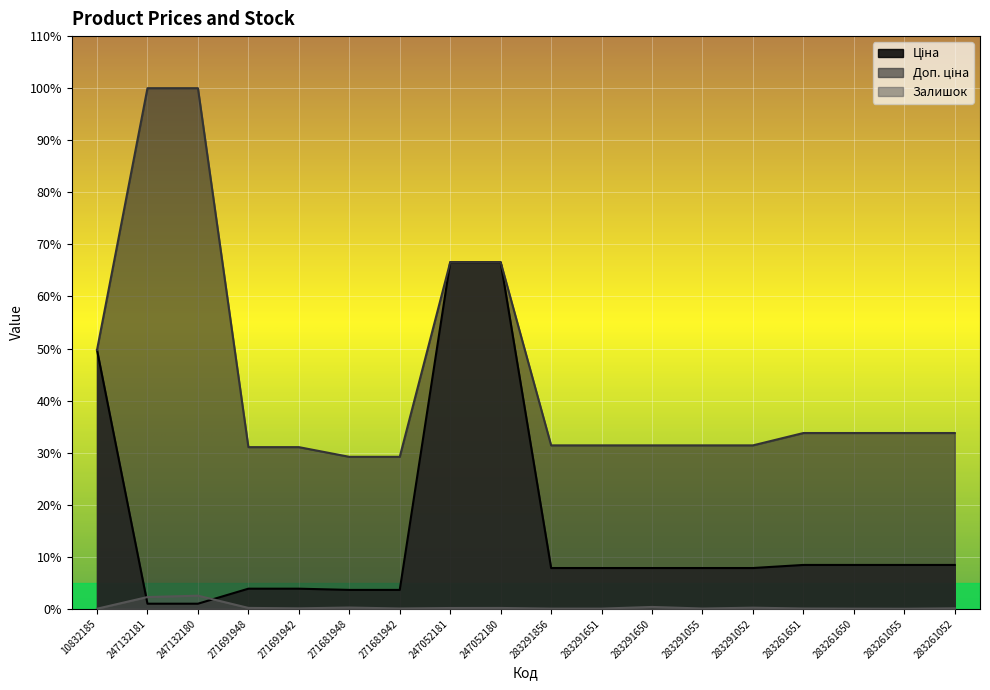

Which series has the largest total across all categories?

Доп. ціна